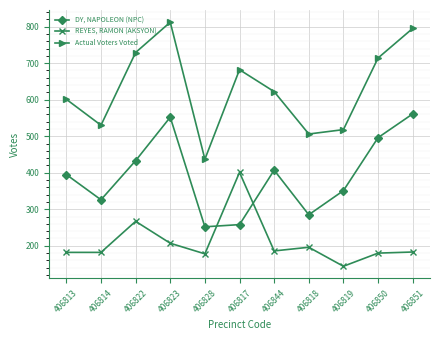

Which series changed the most between 406828 and 406818?

Actual Voters Voted